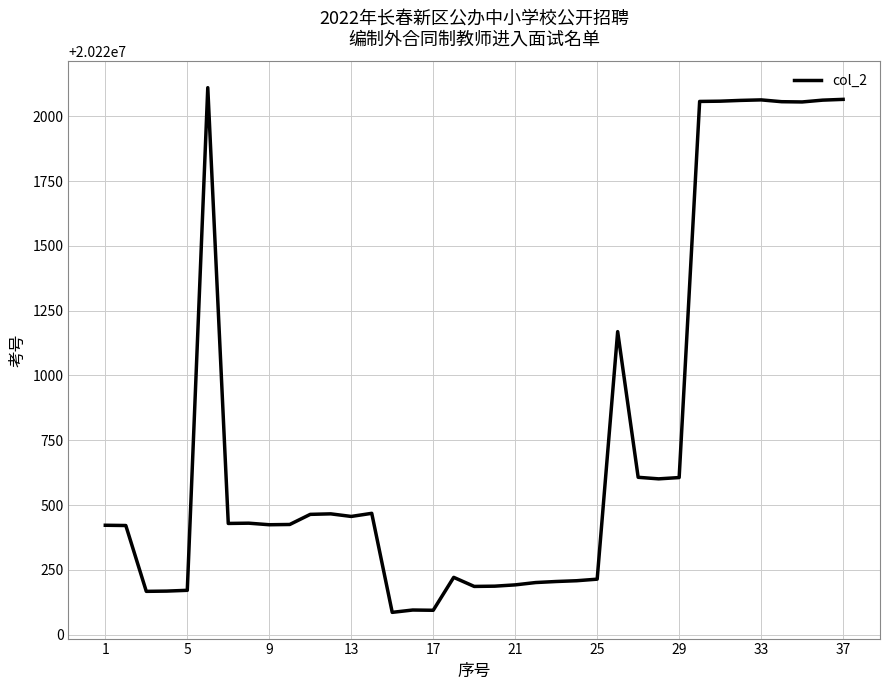

What is the maximum value shown in the chart?

20222110